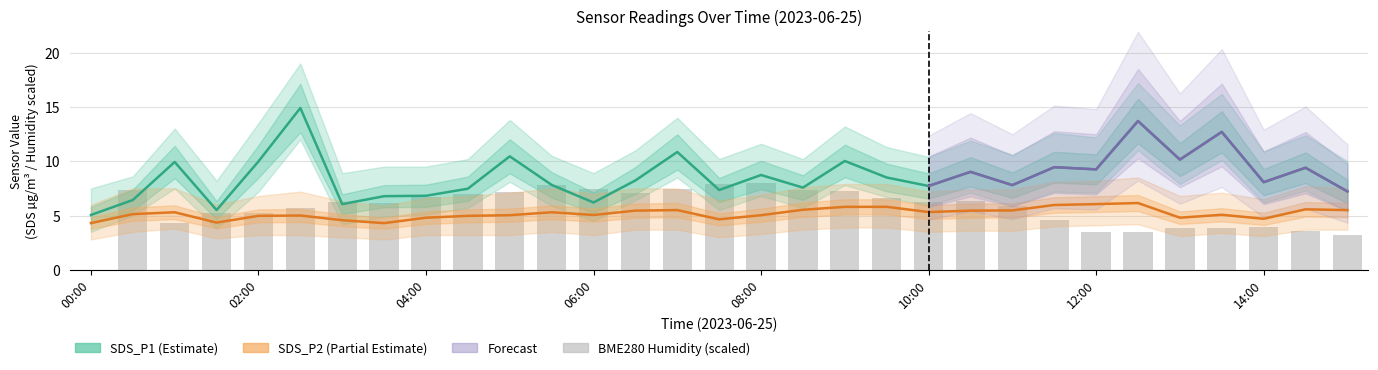

Reading left to right, extract all data points from this chart.

SDS_P1: 00:00=5.0	00:30=6.4	01:00=9.9	01:30=5.5	02:00=10.0	02:30=14.9	03:00=6.0	03:30=6.8	04:00=6.8	04:30=7.5	05:00=10.4	05:30=7.8	06:00=6.2	06:30=8.2	07:00=10.8	07:30=7.3	08:00=8.7	08:30=7.6	09:00=10.0	09:30=8.5	10:00=7.7	10:30=9.0	11:00=7.8	11:30=9.4	12:00=9.2	12:30=13.7	13:00=10.2	13:30=12.7	14:00=8.1	14:30=9.4	15:00=7.2
SDS_P2: 00:00=4.3	00:30=5.1	01:00=5.3	01:30=4.3	02:00=5.0	02:30=5.0	03:00=4.6	03:30=4.3	04:00=4.8	04:30=5.0	05:00=5.0	05:30=5.3	06:00=5.0	06:30=5.5	07:00=5.5	07:30=4.7	08:00=5.0	08:30=5.5	09:00=5.8	09:30=5.8	10:00=5.3	10:30=5.5	11:00=5.5	11:30=6.0	12:00=6.0	12:30=6.2	13:00=4.8	13:30=5.1	14:00=4.7	14:30=5.6	15:00=5.5
BME280_humidity: 00:00=0.0	00:30=7.4	01:00=4.3	01:30=5.2	02:00=5.2	02:30=5.7	03:00=6.3	03:30=6.1	04:00=6.7	04:30=7.0	05:00=7.2	05:30=7.8	06:00=7.4	06:30=7.1	07:00=7.4	07:30=7.9	08:00=8.0	08:30=7.3	09:00=7.3	09:30=6.6	10:00=6.2	10:30=6.3	11:00=5.8	11:30=4.6	12:00=3.5	12:30=3.5	13:00=3.9	13:30=3.9	14:00=3.9	14:30=3.5	15:00=3.2